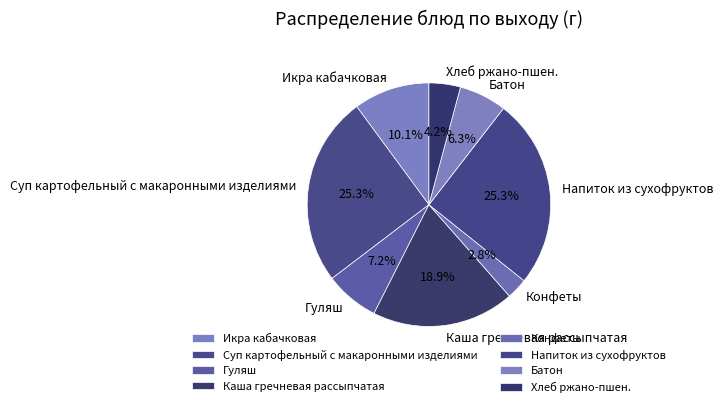

How many segments does this pie chart have?

8